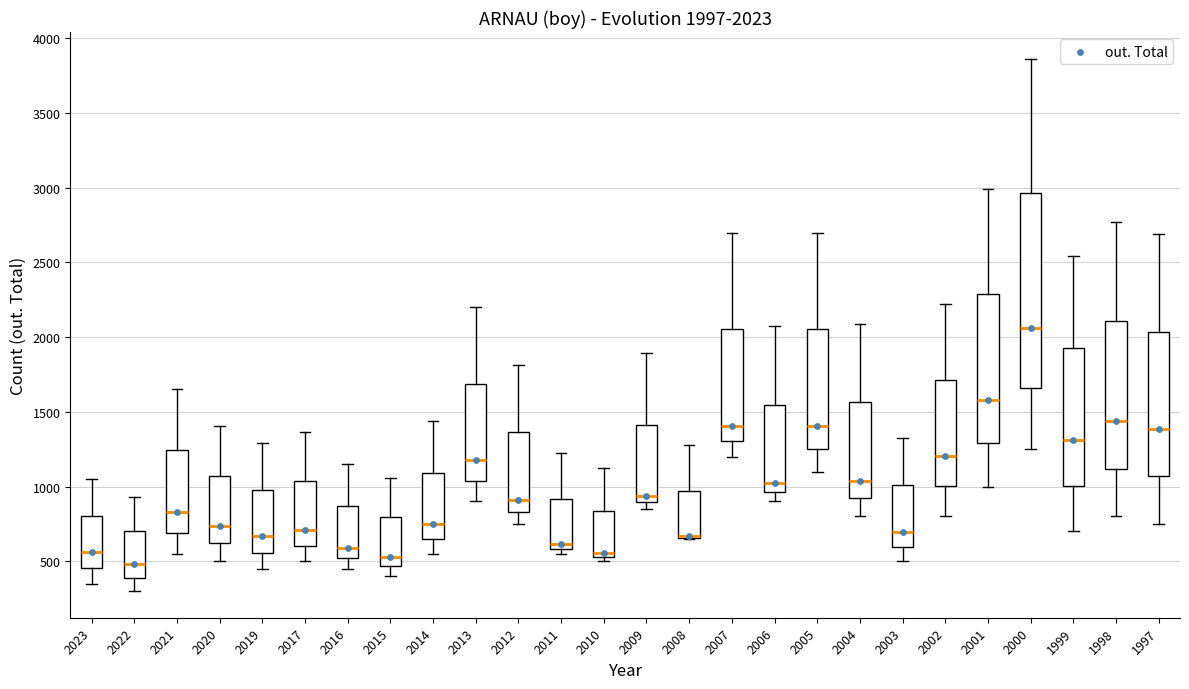

Comparing the boxes themselves (not the whiskers), which one is the tallest?

2000